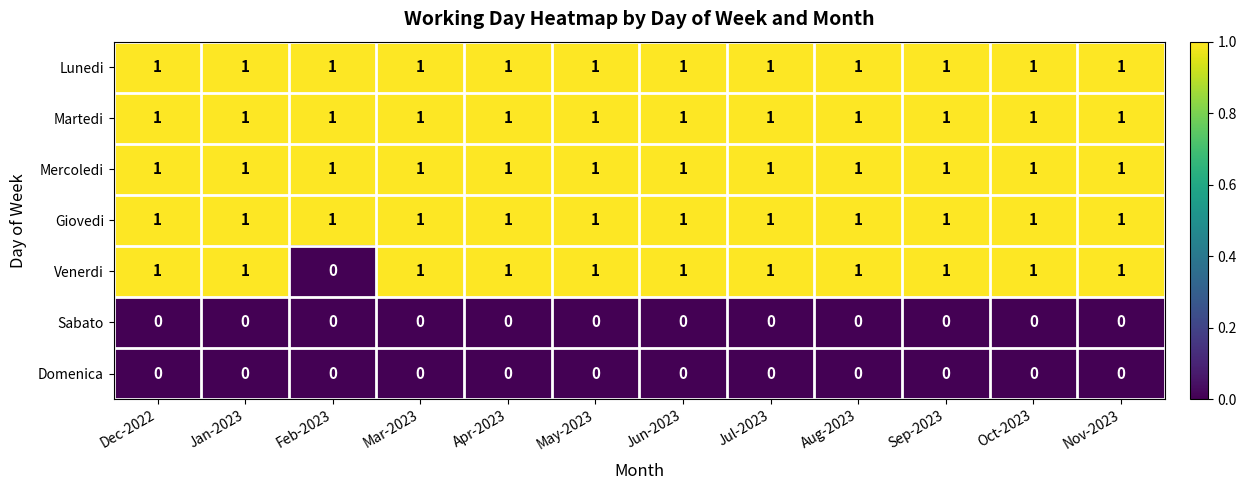

What is the maximum value shown in the chart?

1